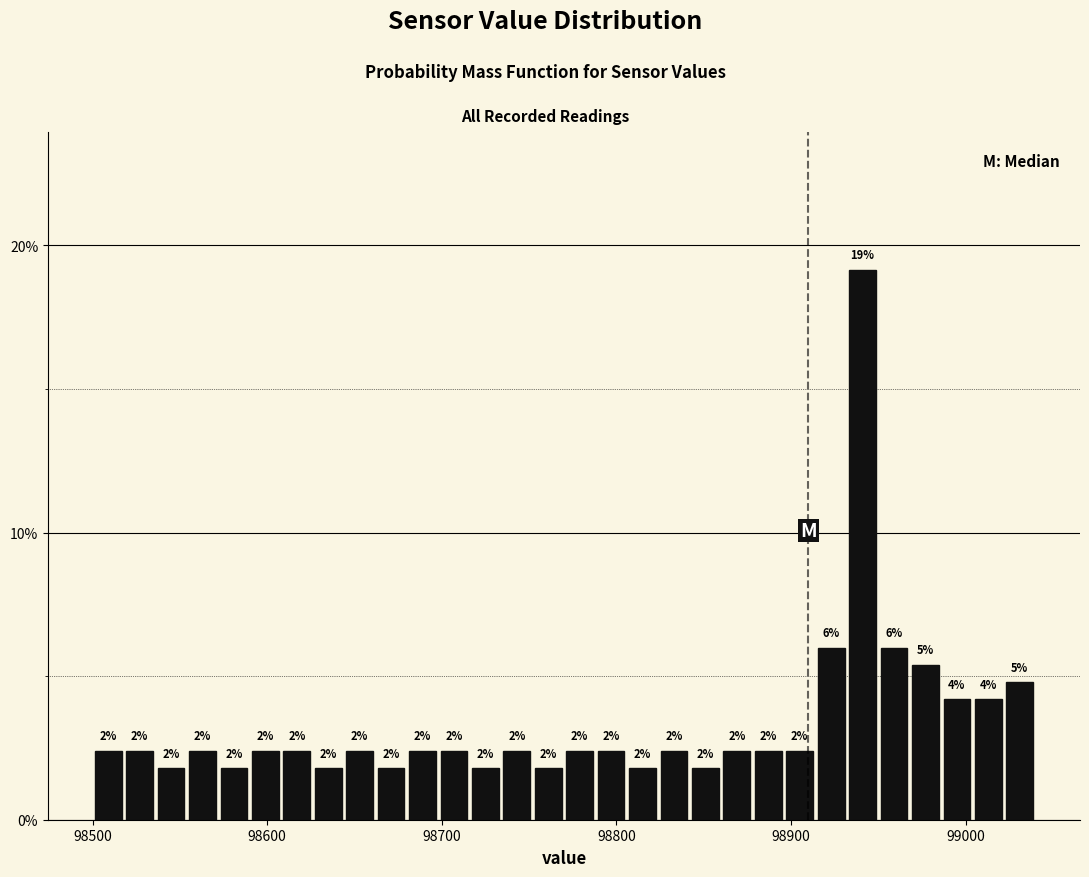

Read against the x-axis, roughly where is the centre of the tallest bar?

98940